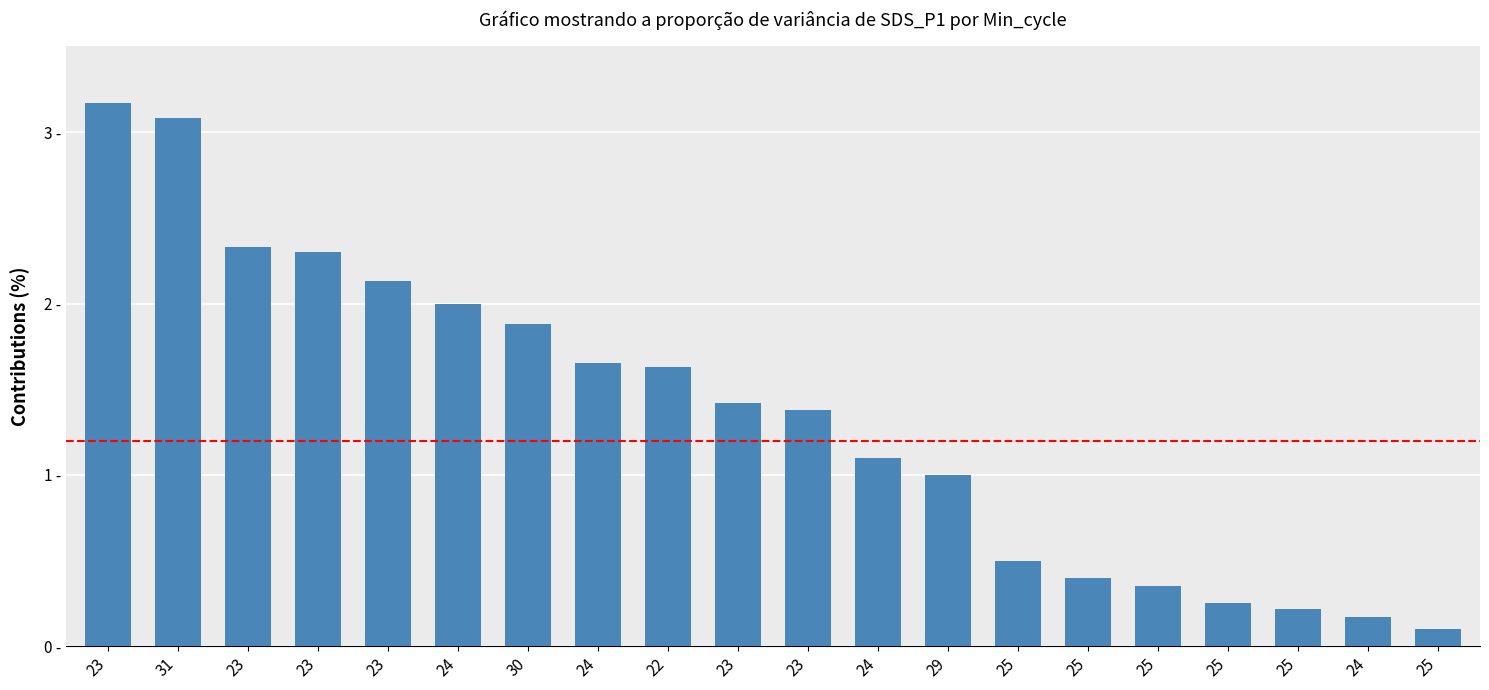

What is the average value?

1.4